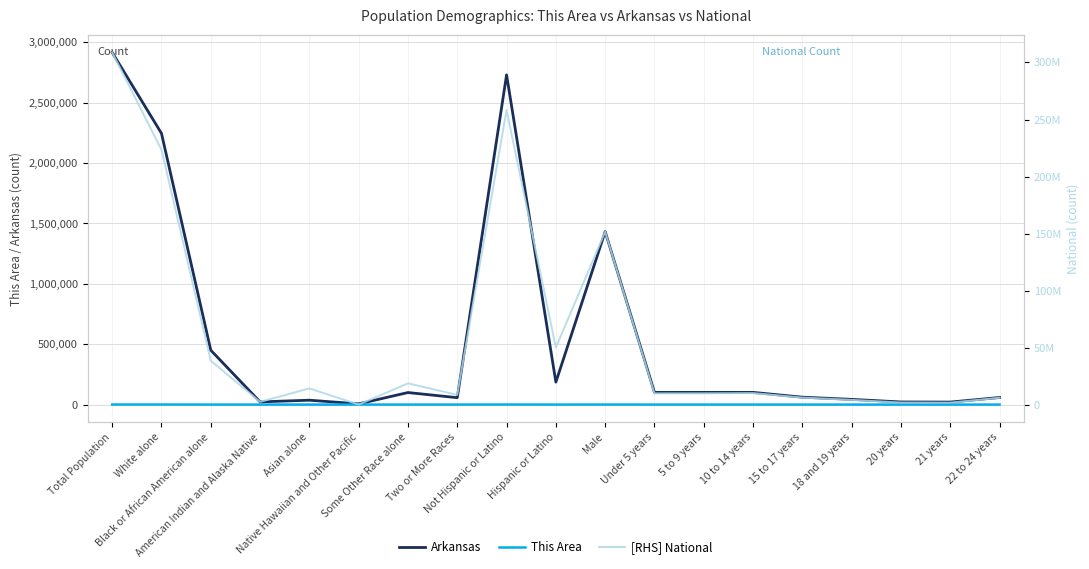

What is the sum of all Arkansas values?

10687087